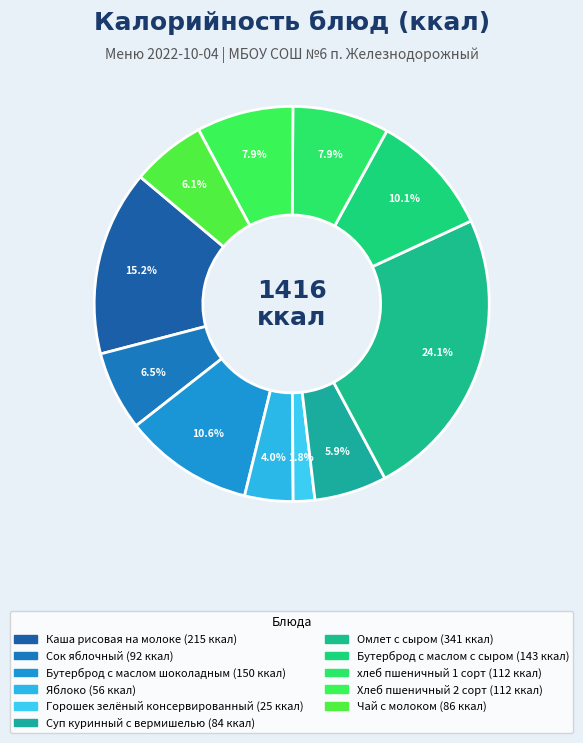

How many segments does this pie chart have?

11